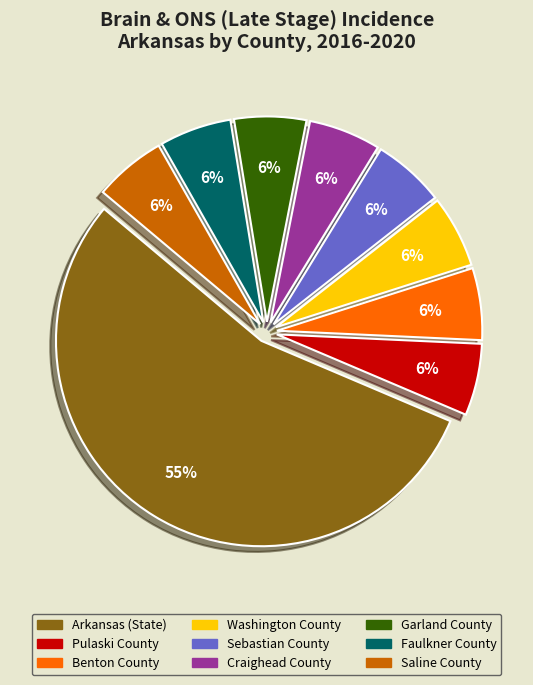

Approximately how many times larger is the value at Craighead County compared to Sebastian County?

1.0